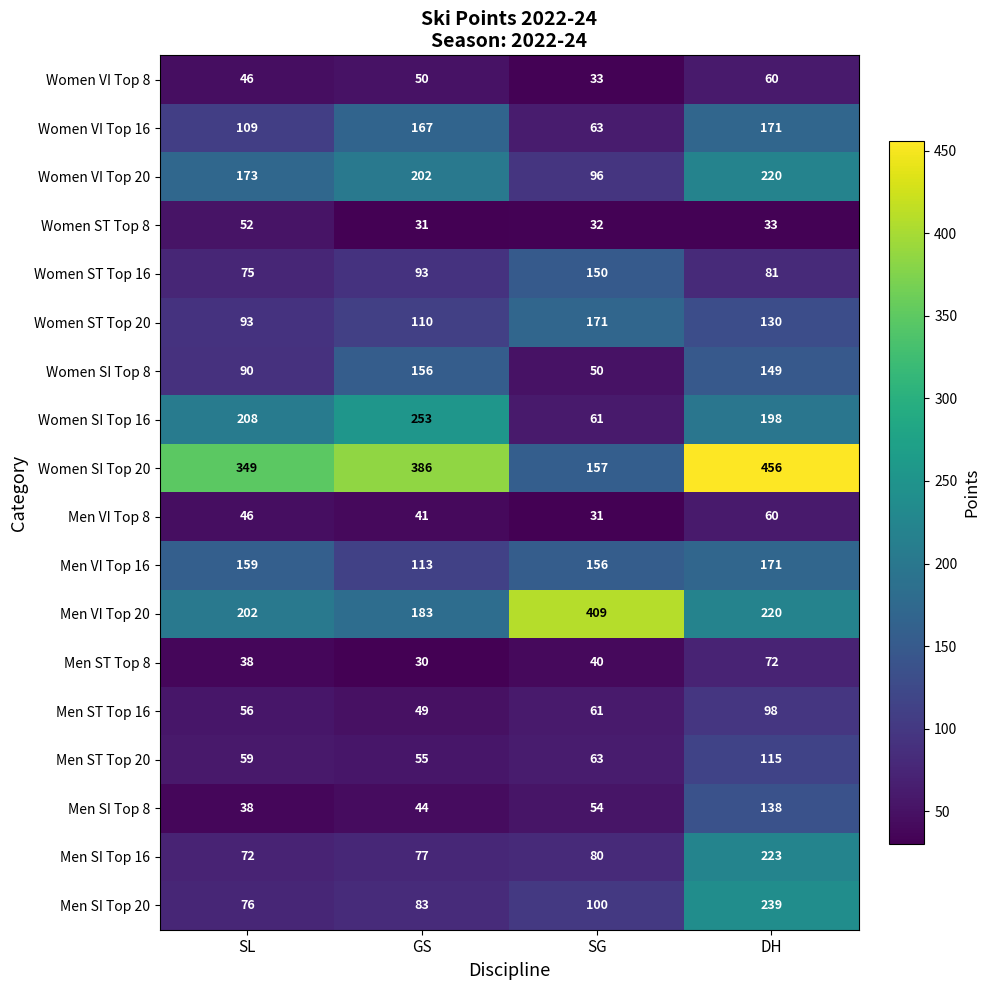

At which category is the sum across all series the highest?

DH